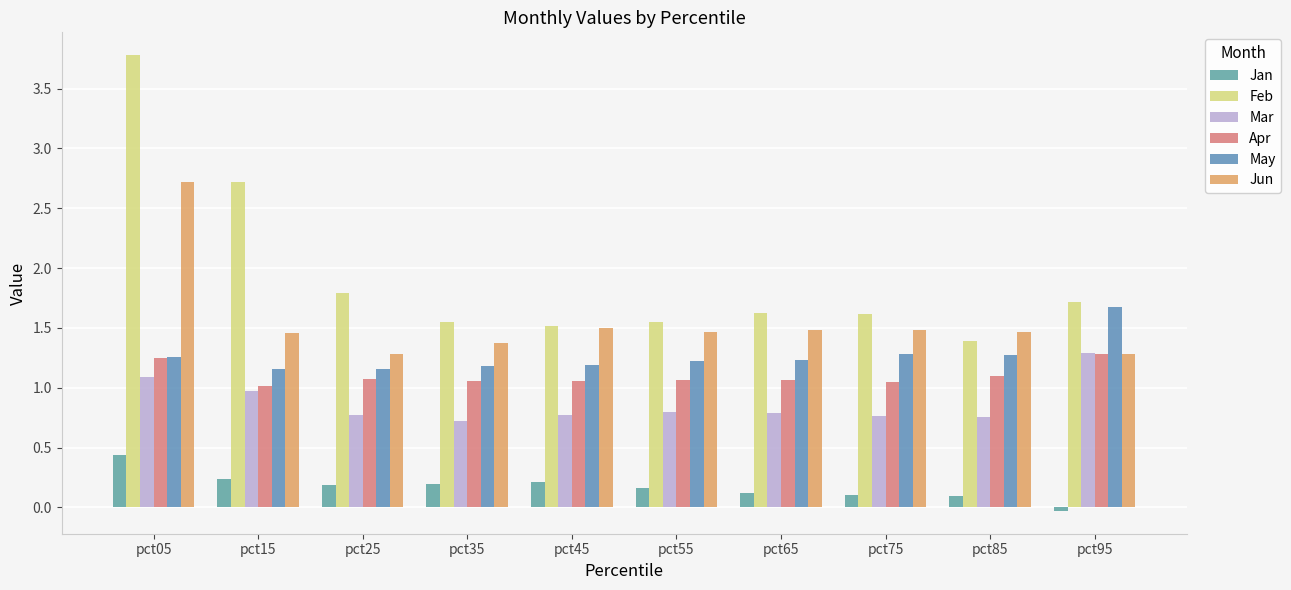

The value of Jun at pct15 is 1.5. True or false?

True